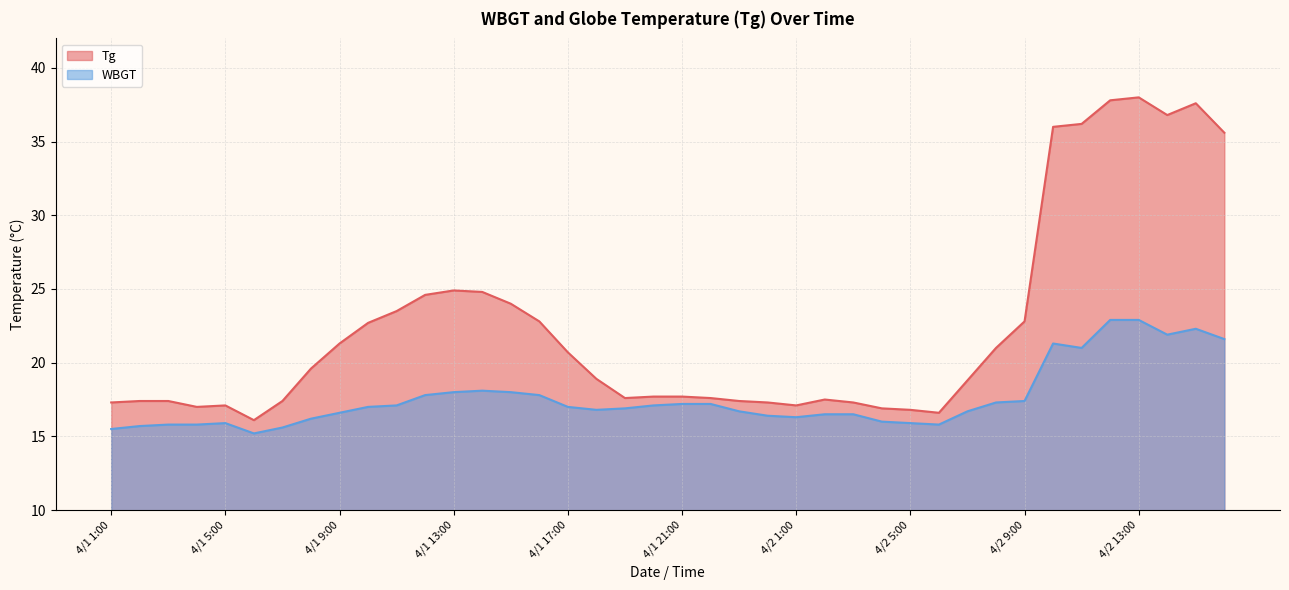

How many lines are shown in the chart?

2